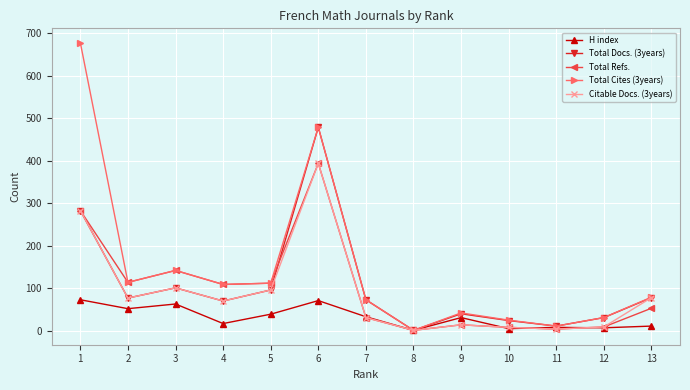

What is the value of the Total Cites (3years) point at the 4th from the left?

109